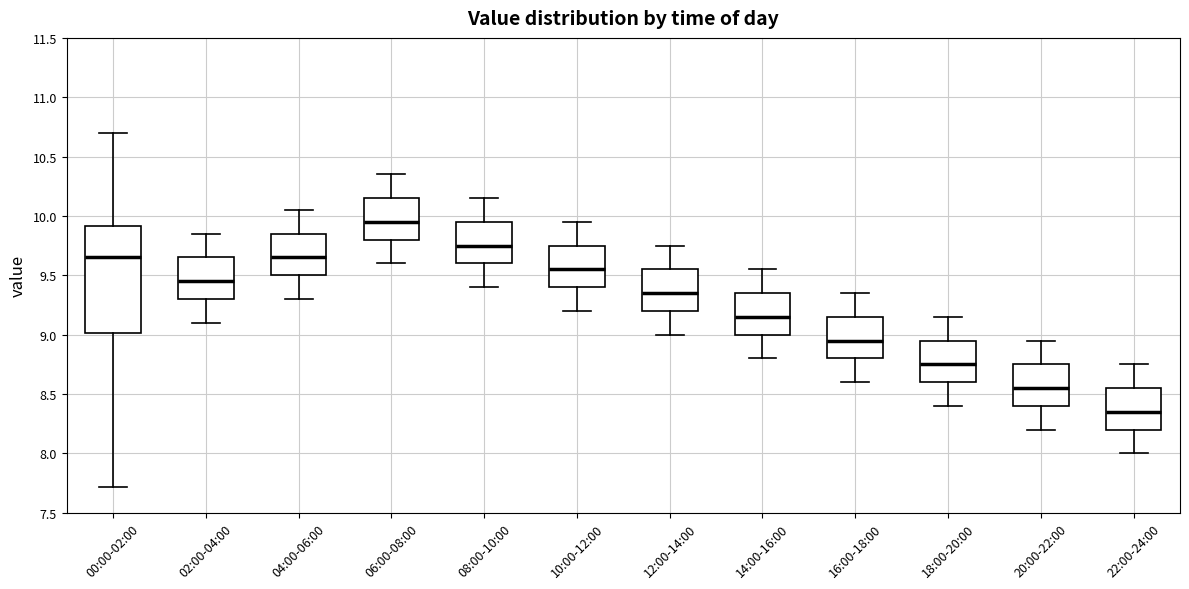

Comparing the boxes themselves (not the whiskers), which one is the tallest?

00:00-02:00